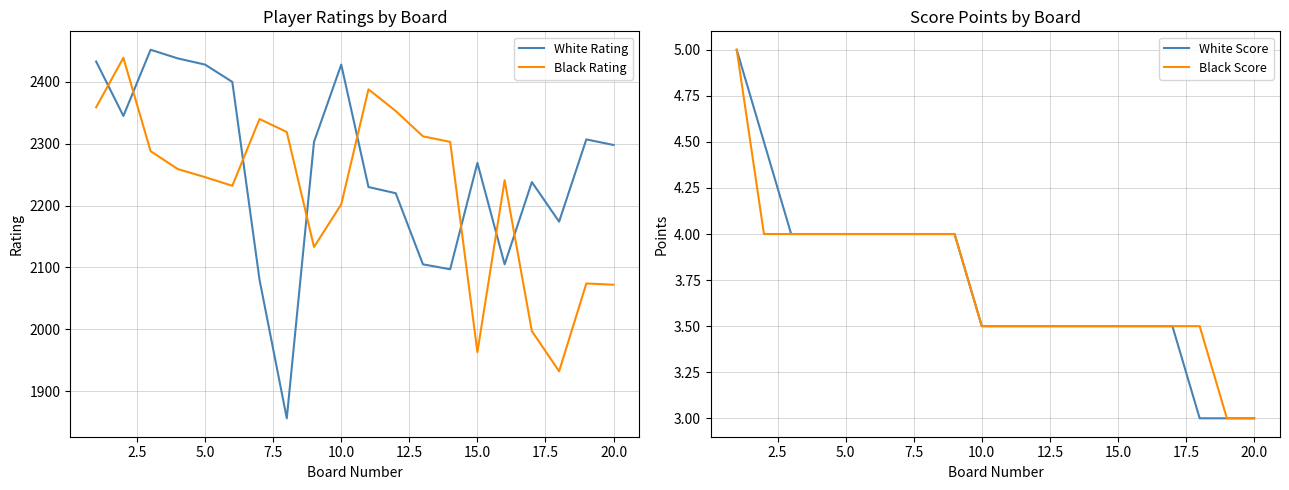

What is the difference between the second highest and minimum values in the White Rating series?

582